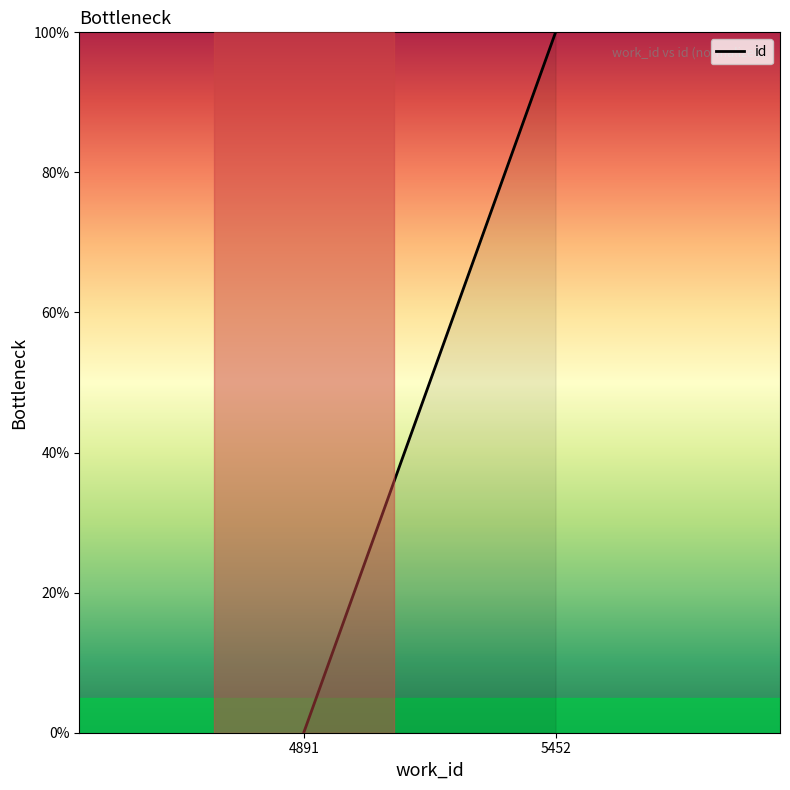

Count the number of data series in this chart.

1